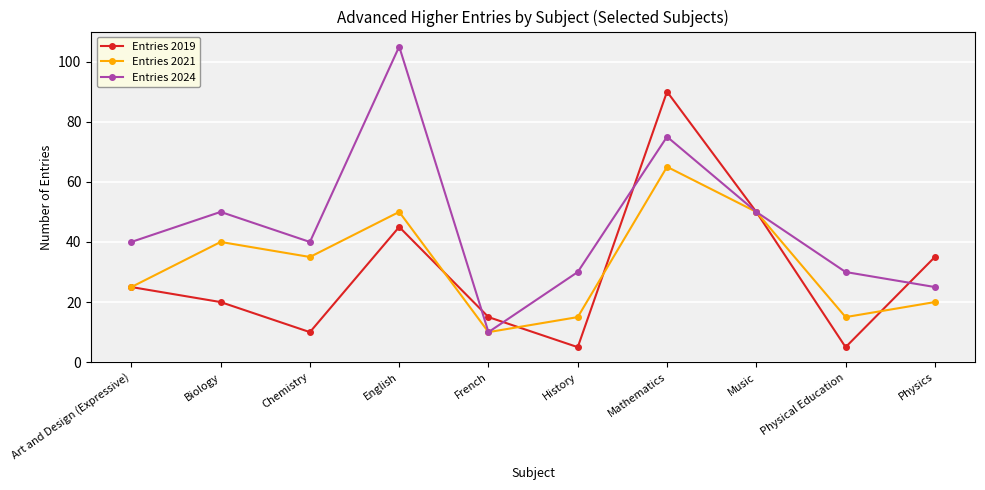

True or false: Entries 2019 has more than 1 interior local peaks.

True